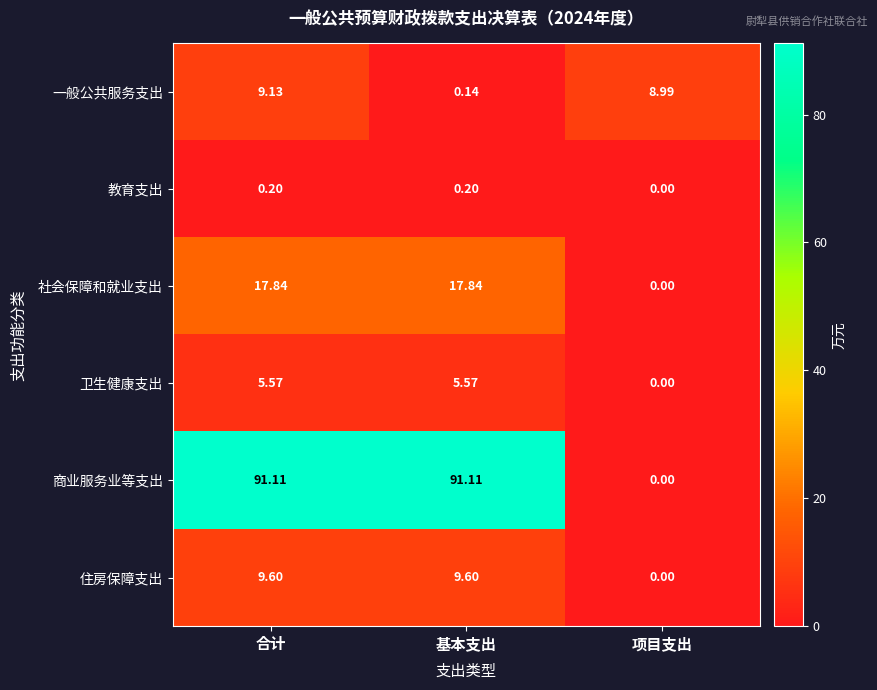

List the series in order of their peak value, highest first.

商业服务业等支出, 社会保障和就业支出, 住房保障支出, 一般公共服务支出, 卫生健康支出, 教育支出